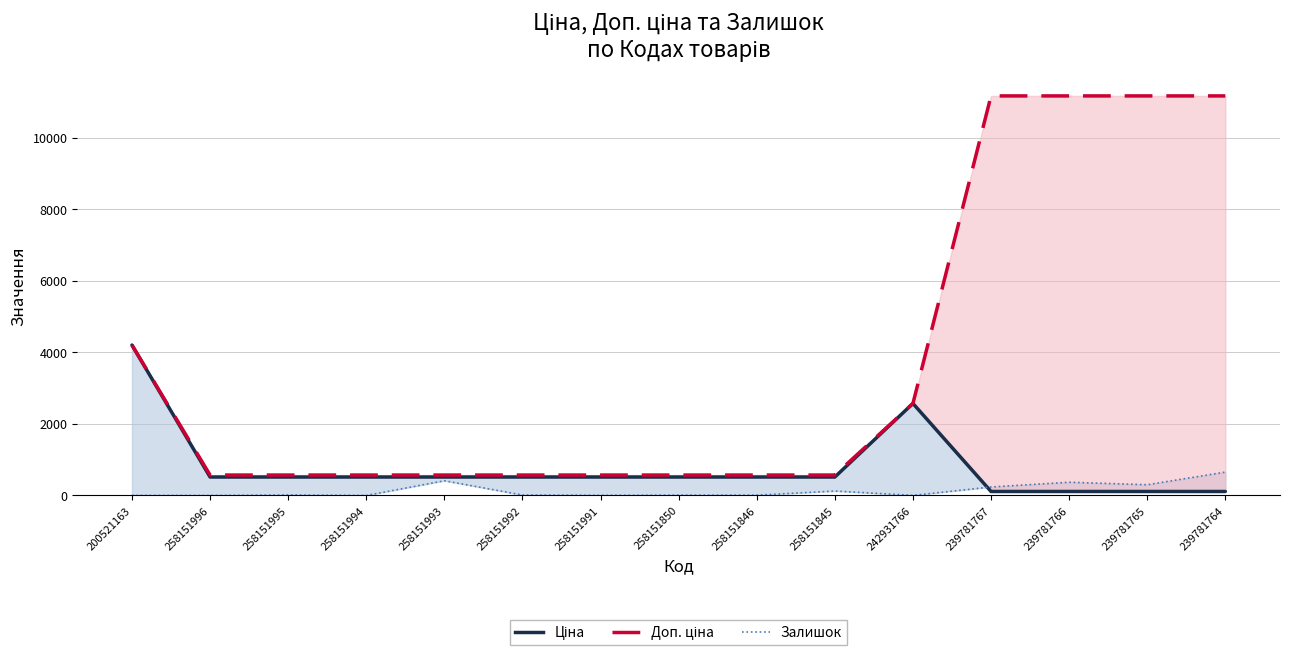

Rank the series at 258151850 from highest to lowest value.

Доп. ціна (лінія), Ціна (лінія), Залишок